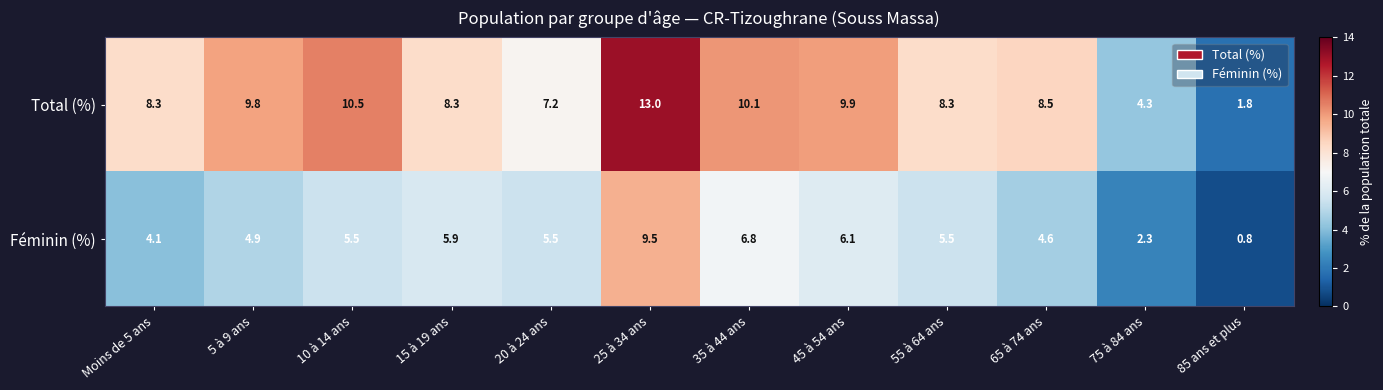

Is it true that Total (%) equals 9.8 at 5 à 9 ans?

True